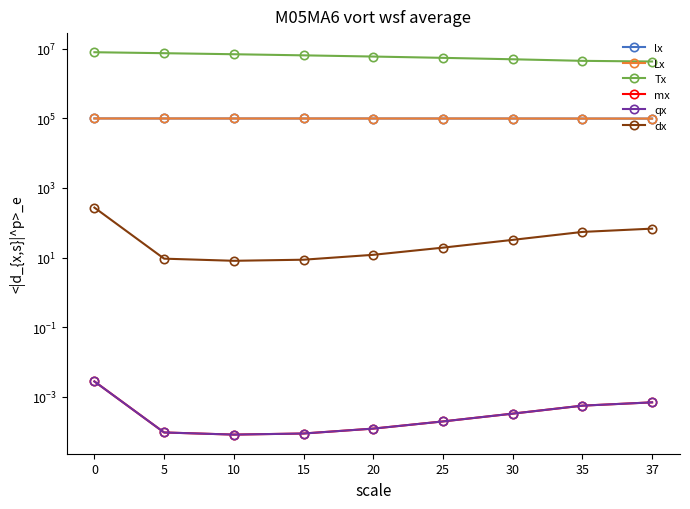

The mx series shows 0.0 at 5. True or false?

False